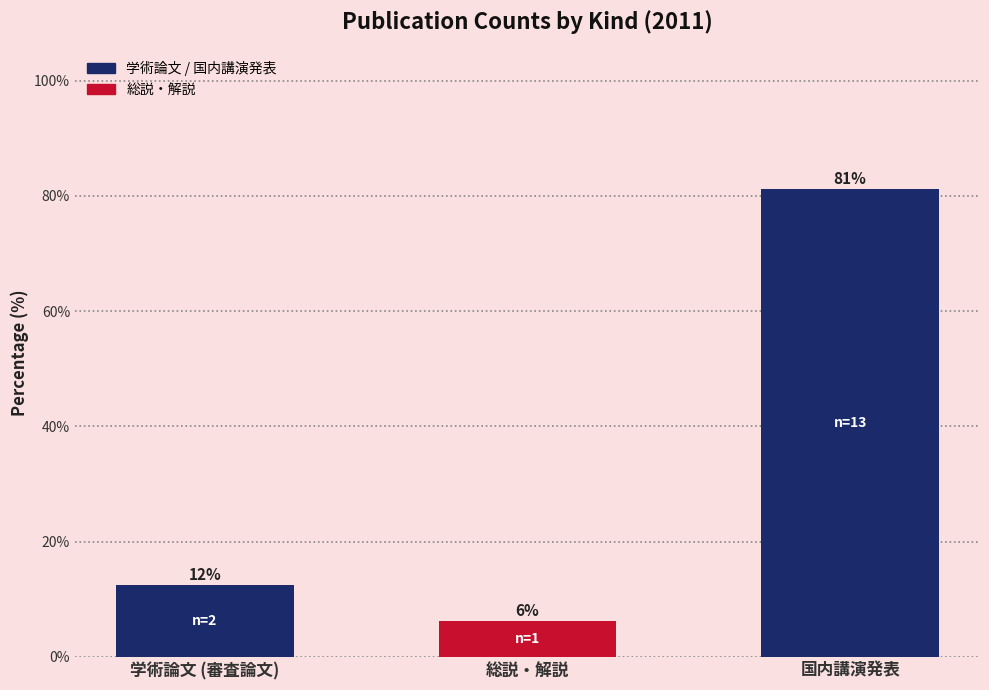

What is the label of the 2nd bar from the right?

総説・解説